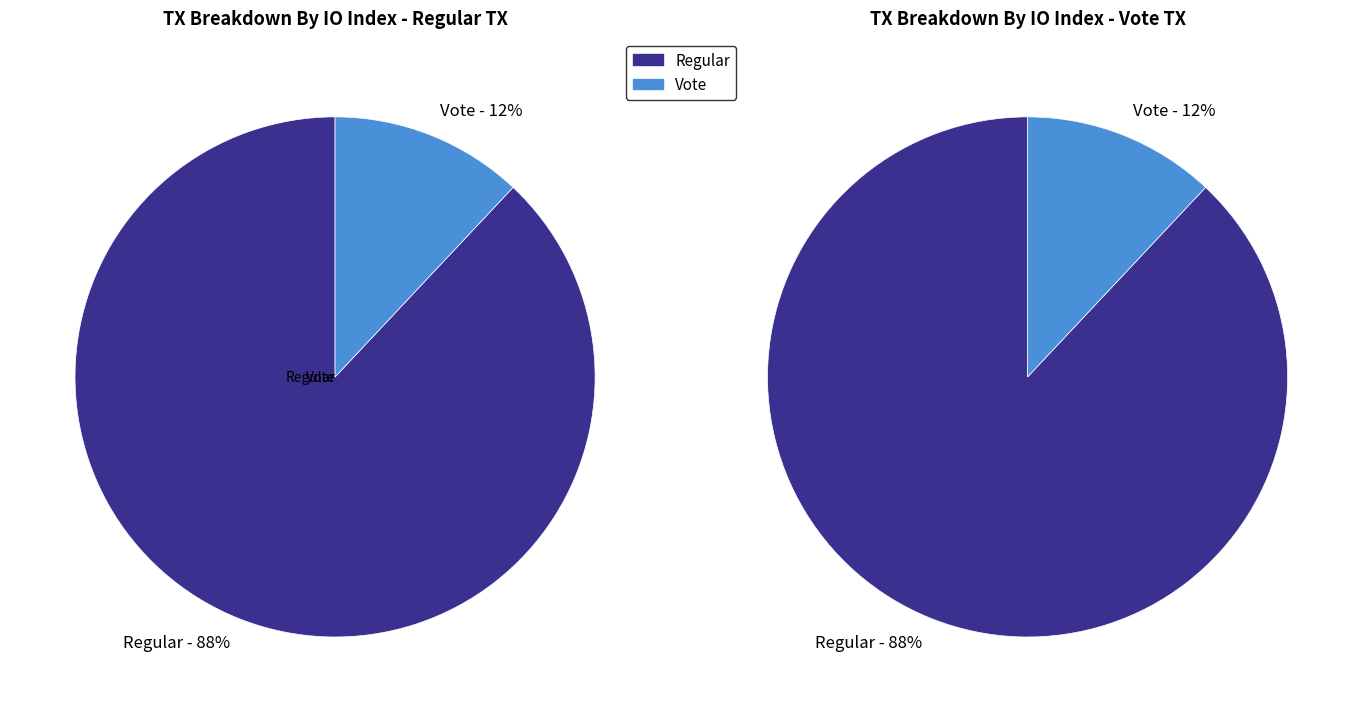

To the nearest percent, what is the combined percentage of Vote (io_index=3) and Regular (io_index=22)?

100%